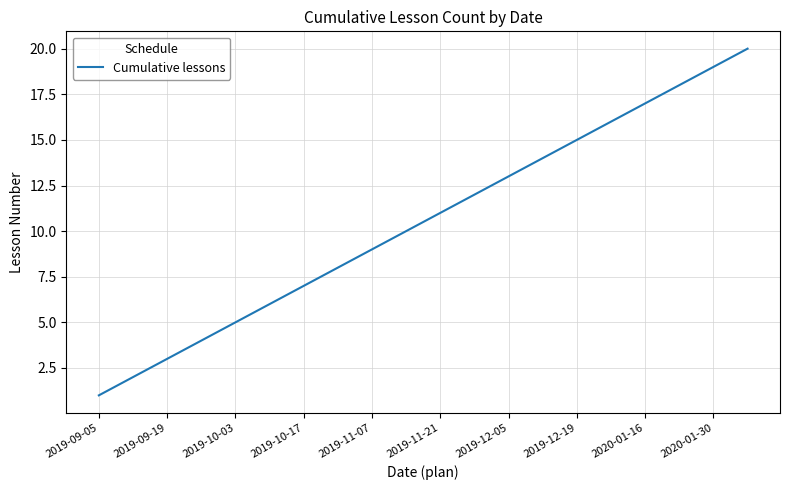

What is the greatest value displayed?

20